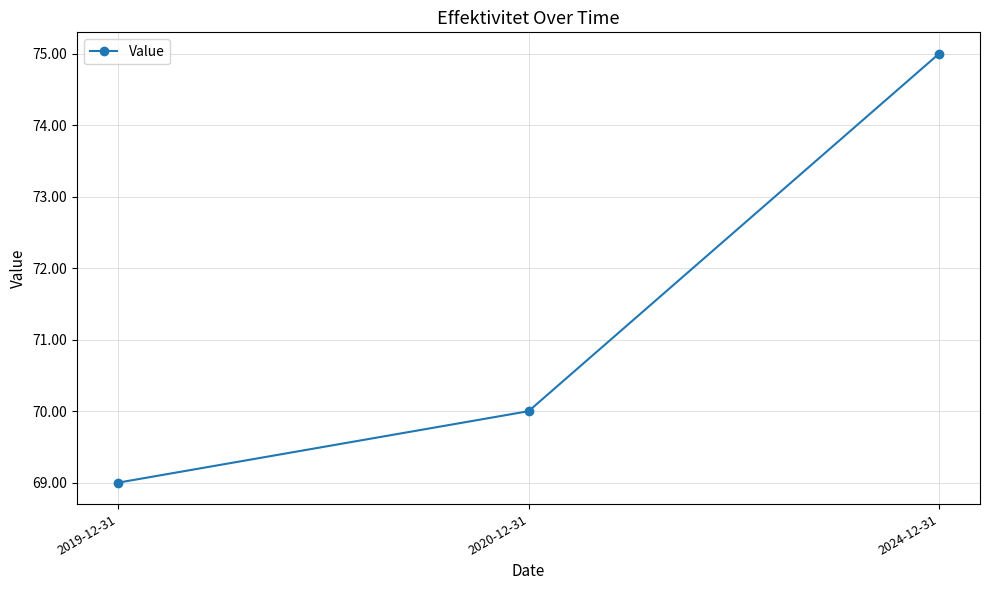

What is the difference between the maximum and minimum values?

6